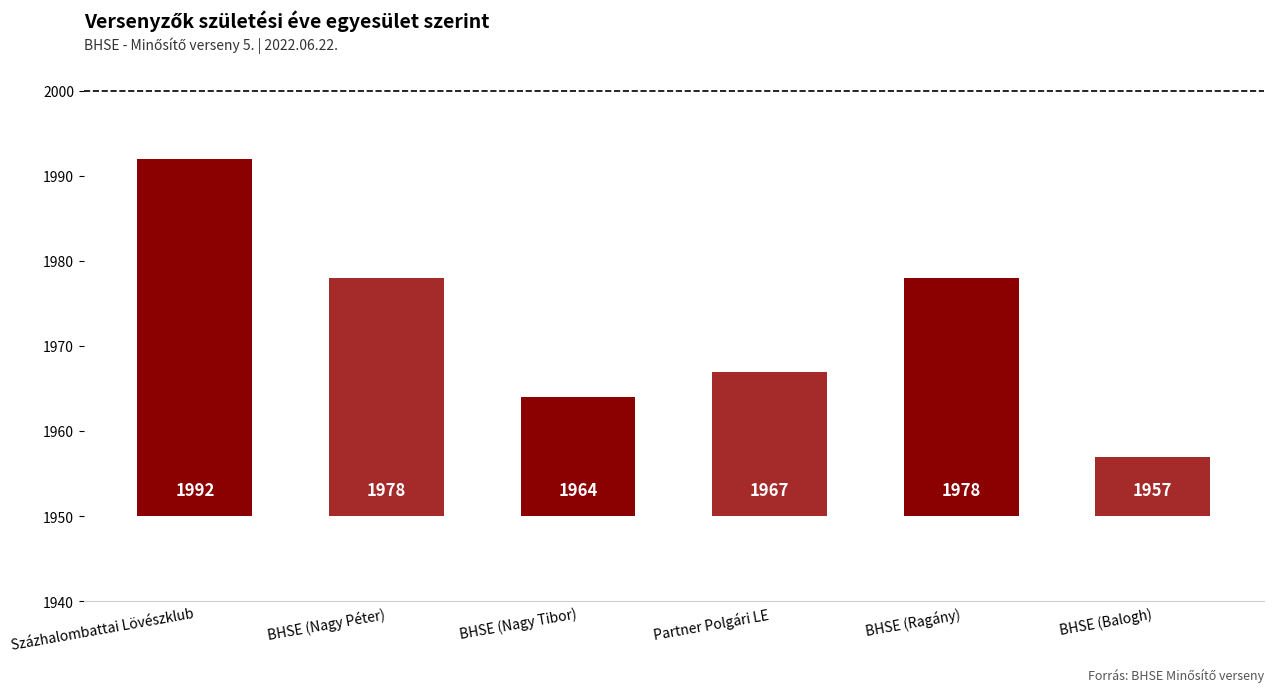

Are the bars grouped side by side (vs. stacked)?

No